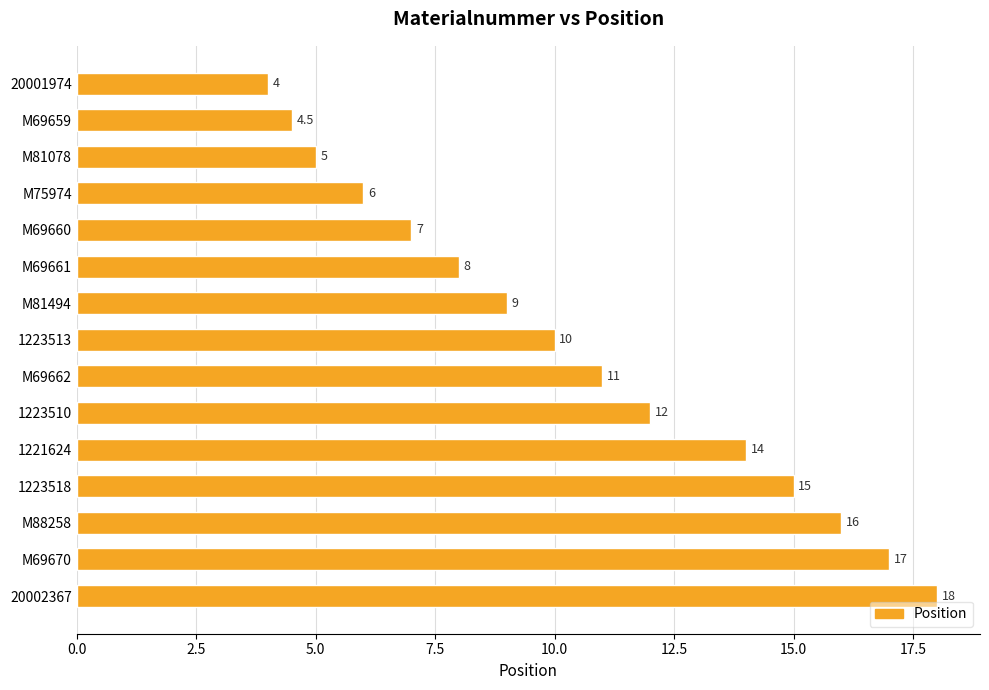

What is the change in value from M69662 to 1223518?

+4.0